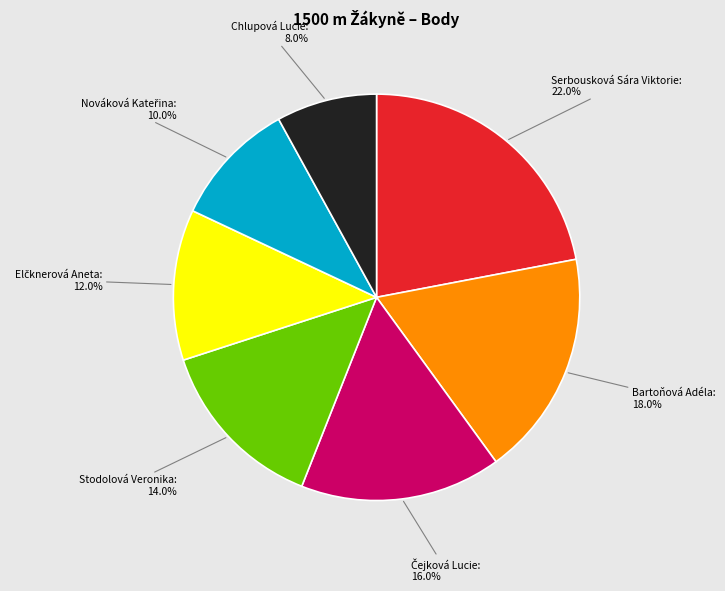

Does any single category account for the majority?

No